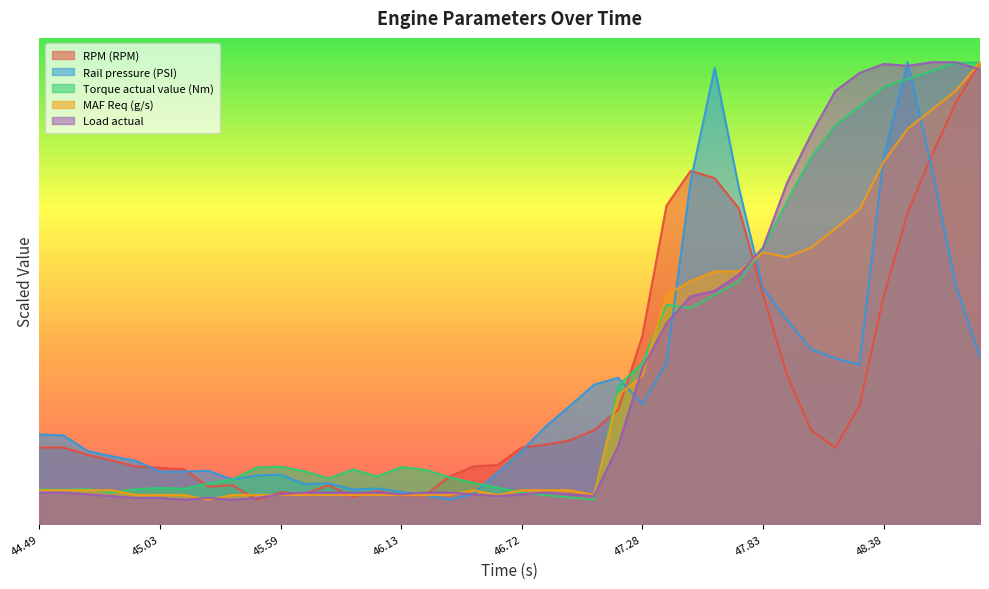

What is the label of the 4th point from the left?

44.813